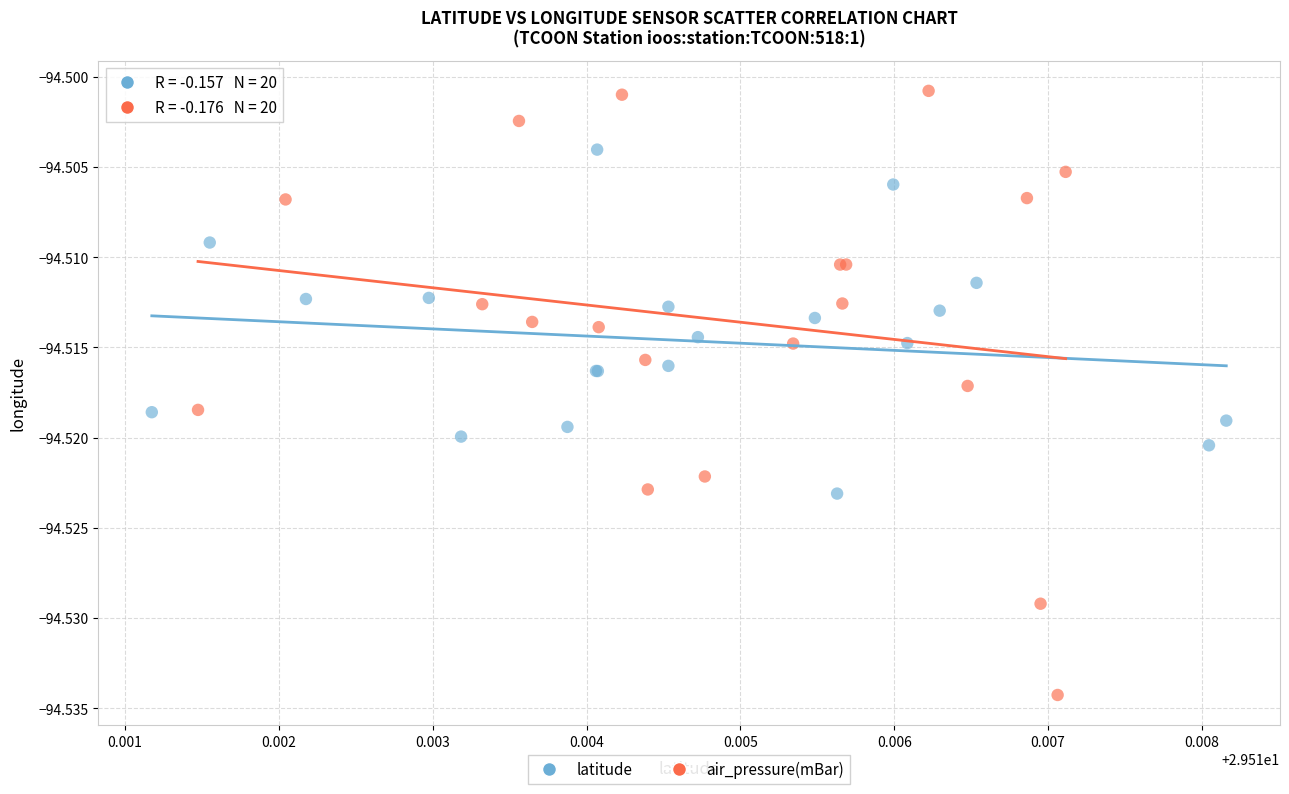

Which series has the largest Y range (max minus min)?

air_pressure(mBar)